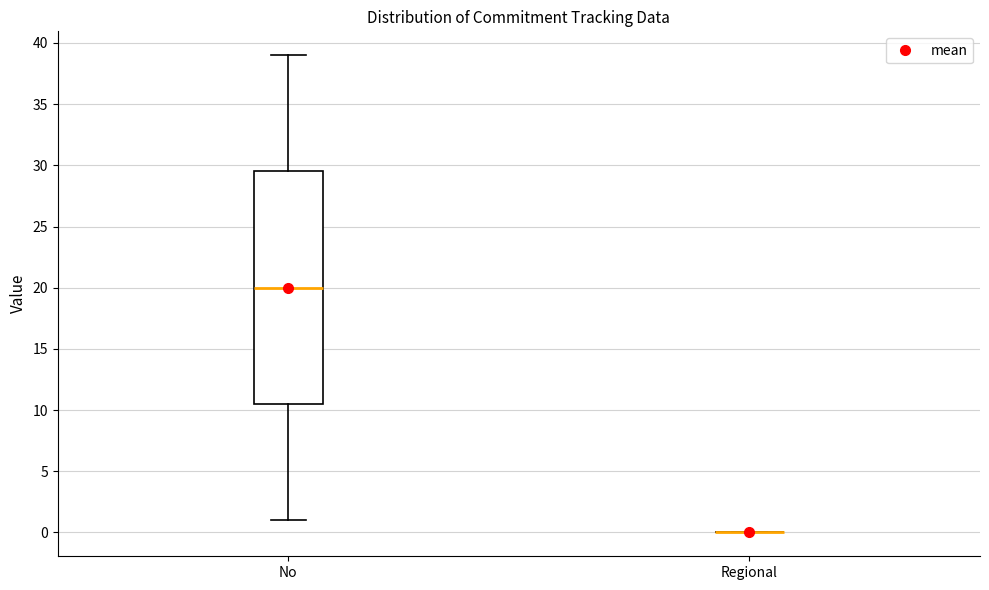

Reading left to right, transcribe this box plot: for each box, give where its median line is, the range the box spans, and where its two whiskers end, as read against the y-axis. The values are not printed on the chart, so give them approximately, as read against the axis.

No: median 20.0, box 10.5 to 29.5, whiskers 1.0 to 39.0
Regional: box collapsed to a line at 0.0, whiskers 0.0 to 0.0